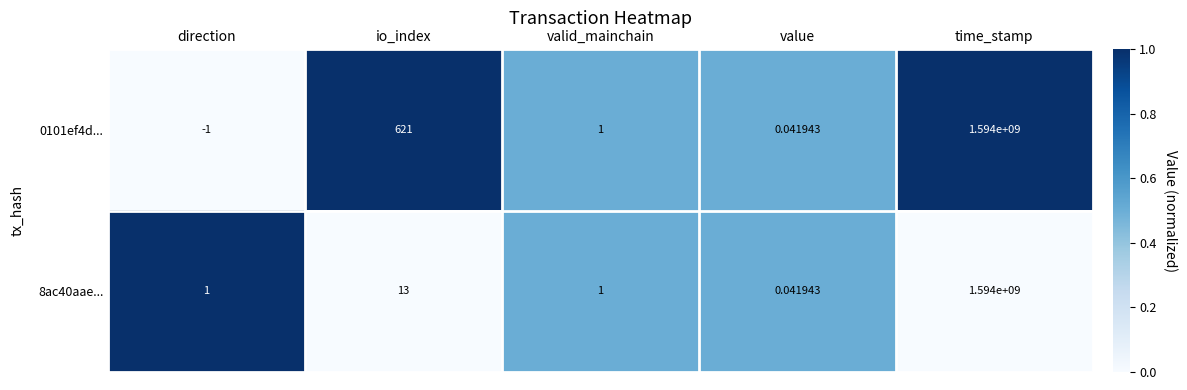

Which category has the lowest value in the 8ac40aae... series?

value